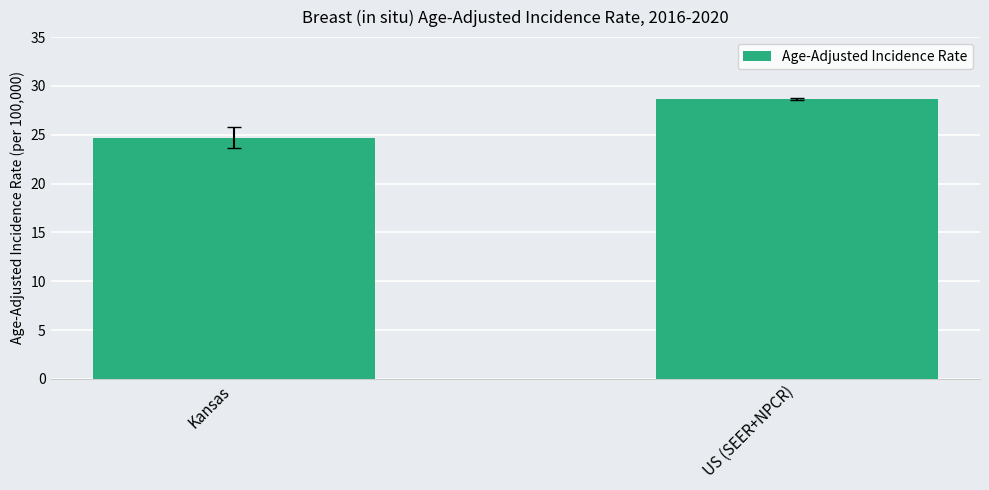

Where does the data first go above 28?

US (SEER+NPCR)